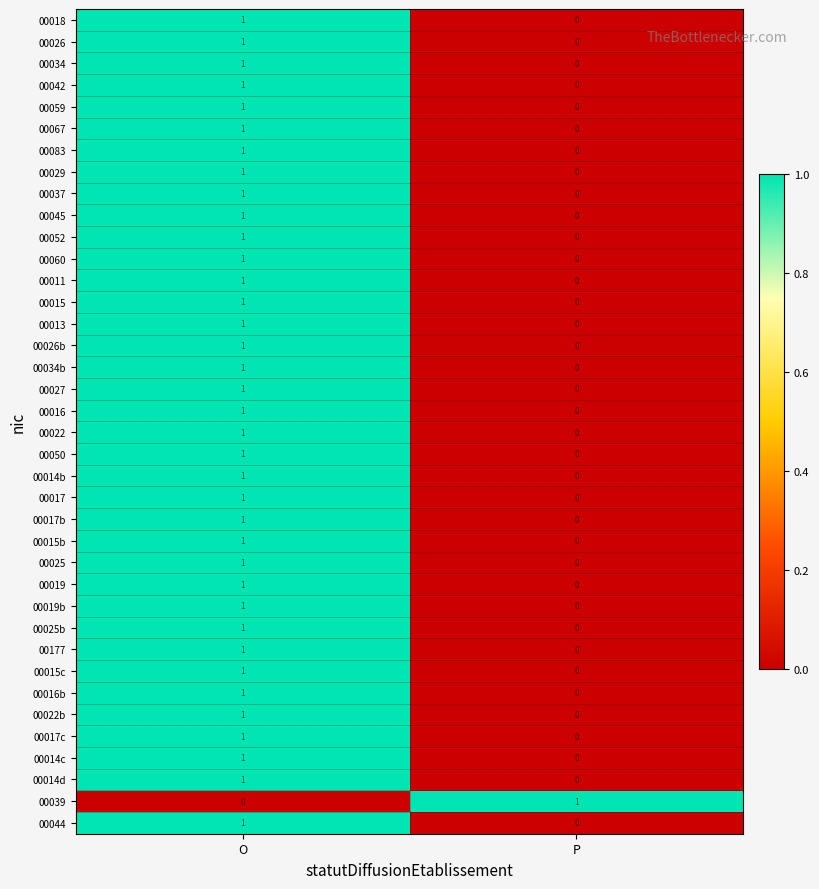

At which label does 00013 reach its peak?

O